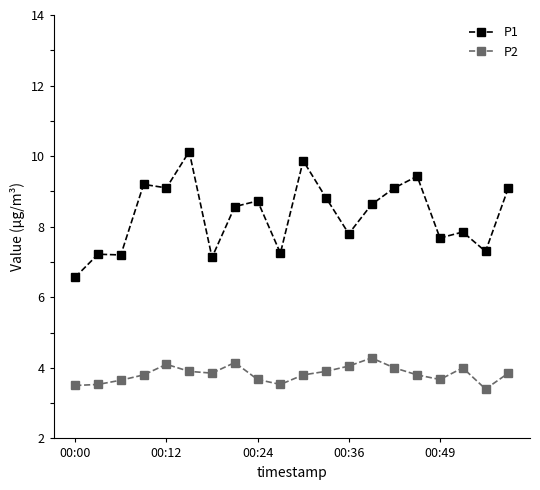

What is the value of the P1 point at the 12th from the left?

8.8